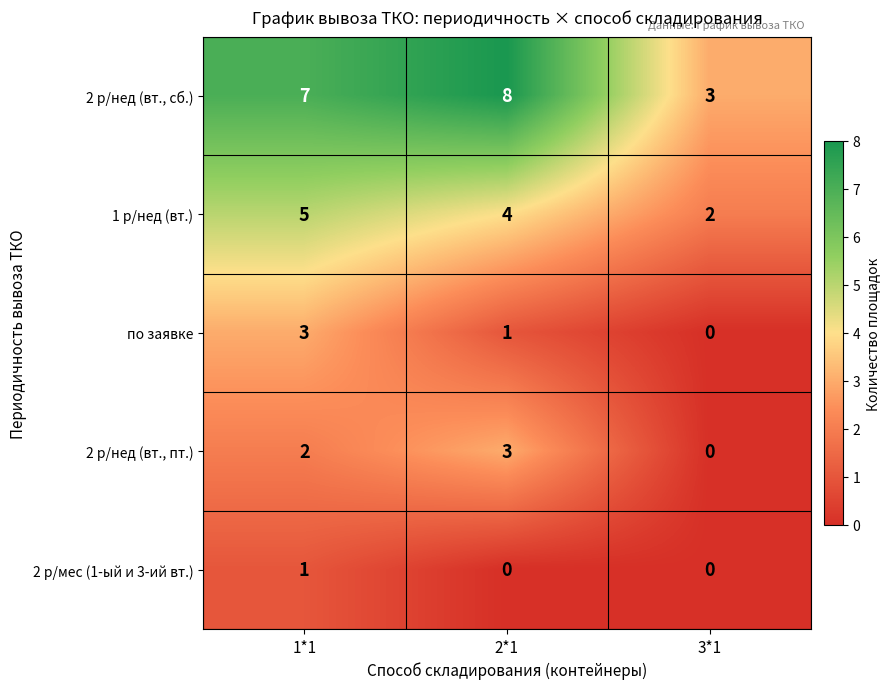

Count the number of categories in the chart.

3